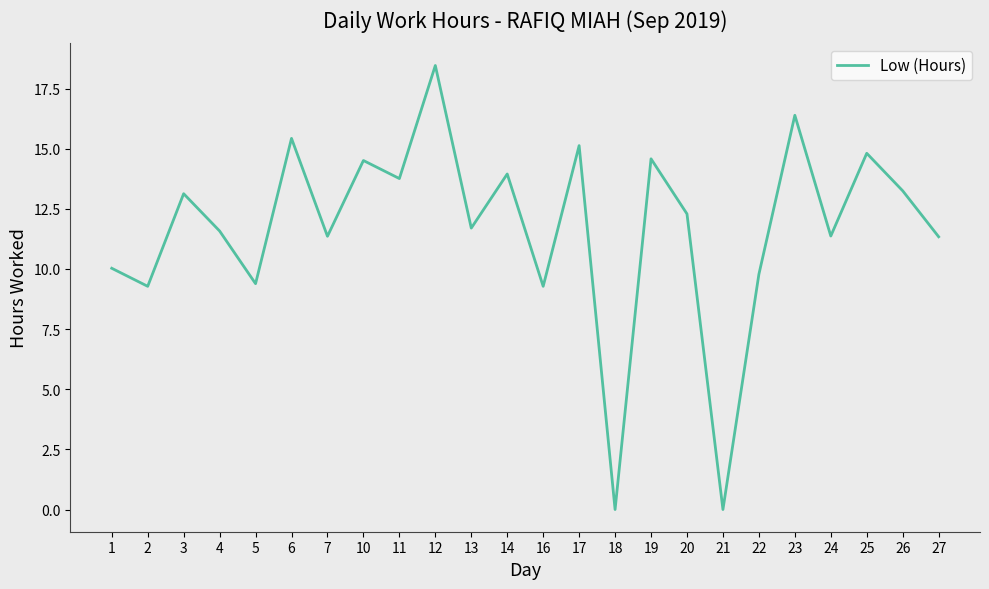

Is it true that the value at 7 is 11.4?

True